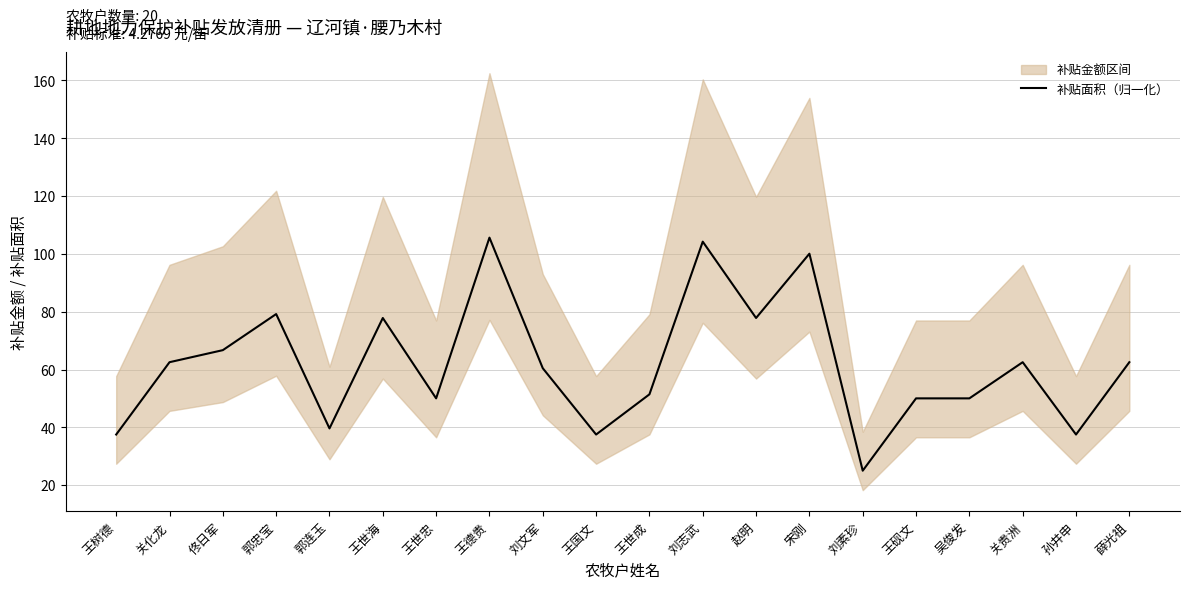

What position from the right is 王世成?

10